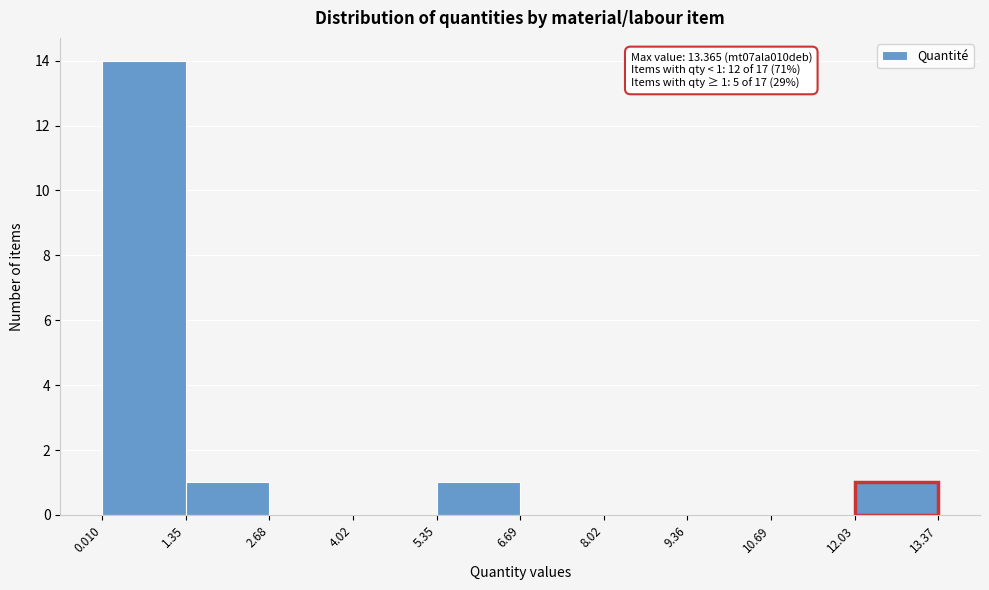

Over which range of the x-axis is the bar tallest?

0.010 to 1.35